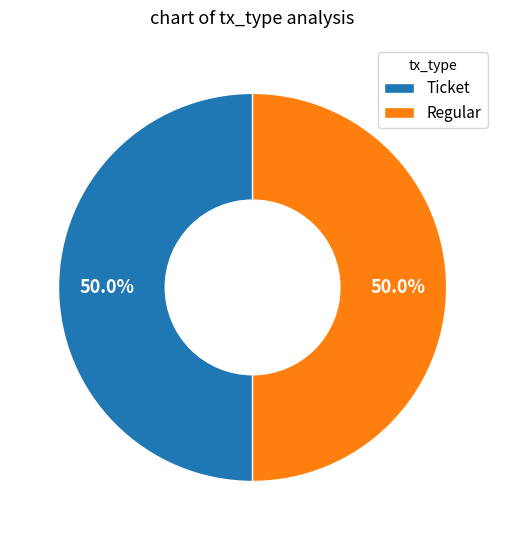

How many segments does this pie chart have?

2